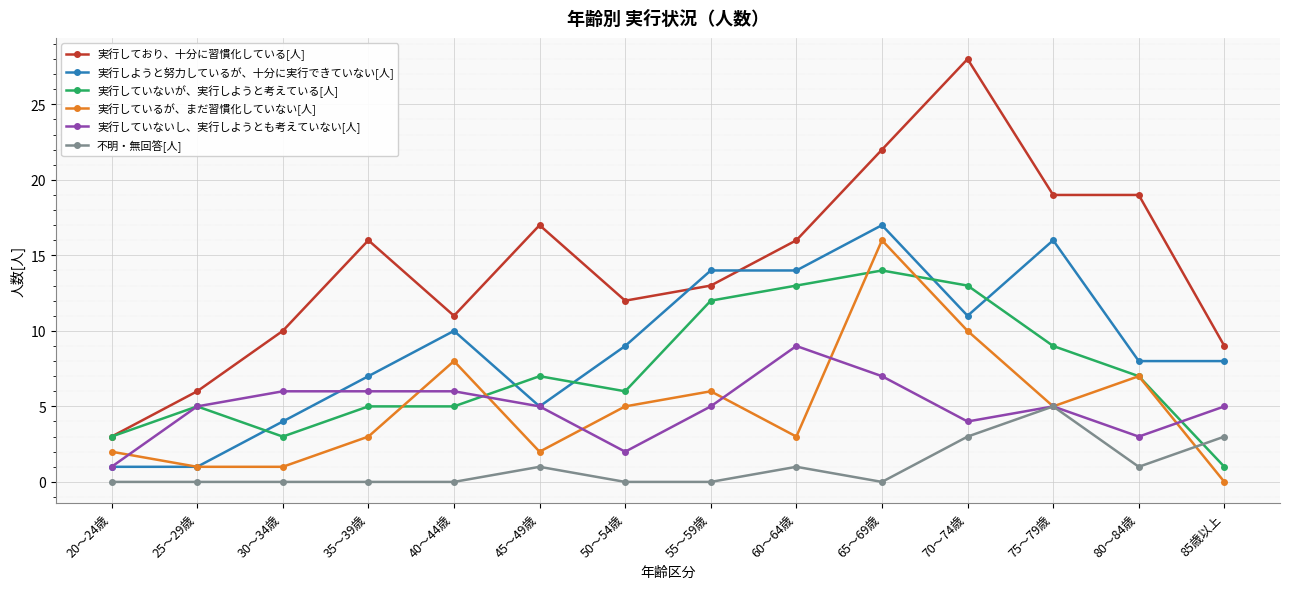

What is the label of the 2nd point from the right?

80～84歳